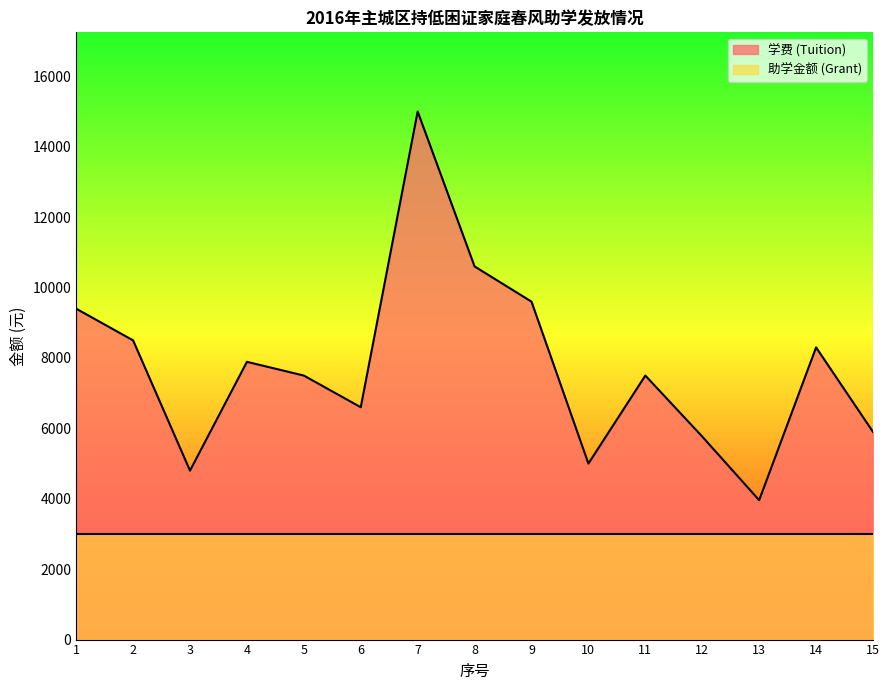

What value does the data have at 3, to the nearest 100?

4800